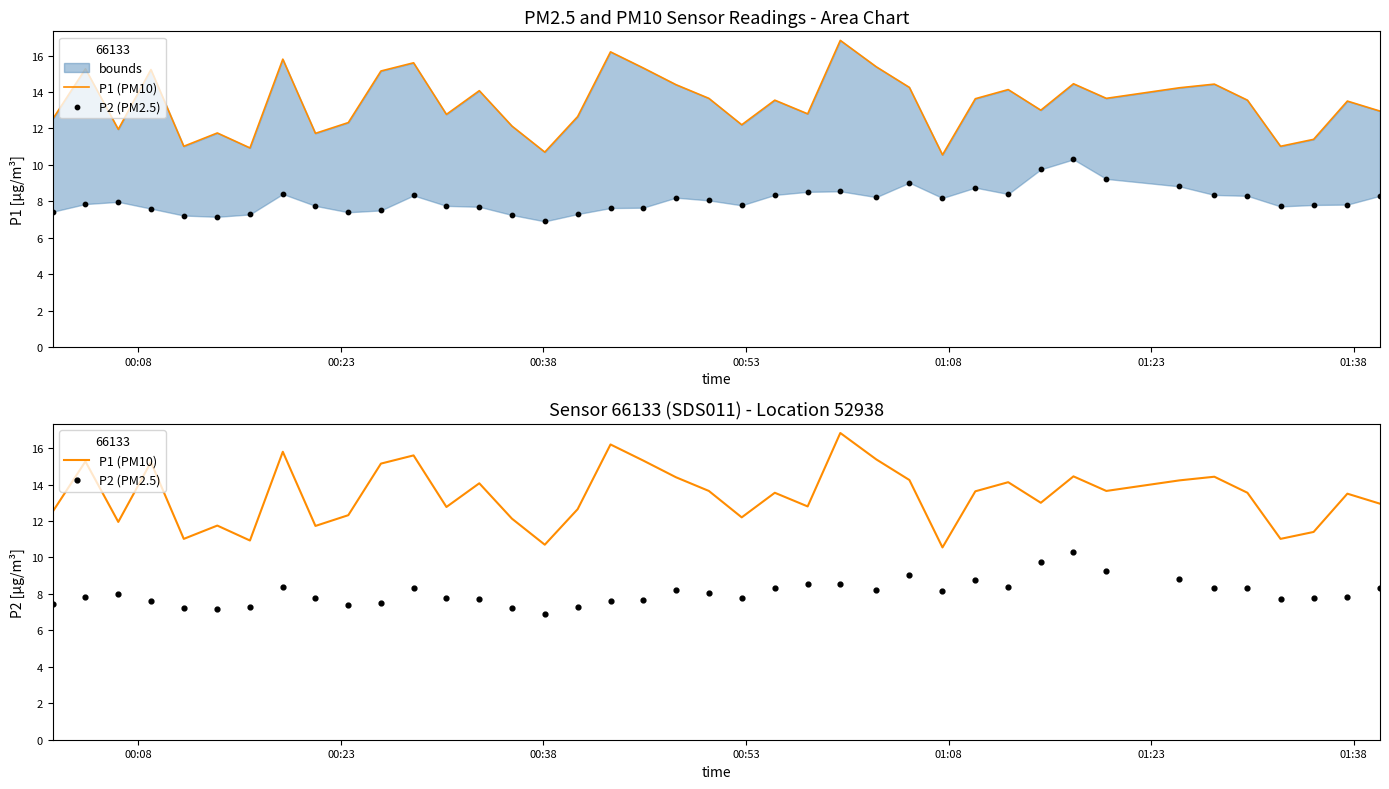

What are all the series names shown in the legend?

P1 (PM10), P2 (PM2.5)